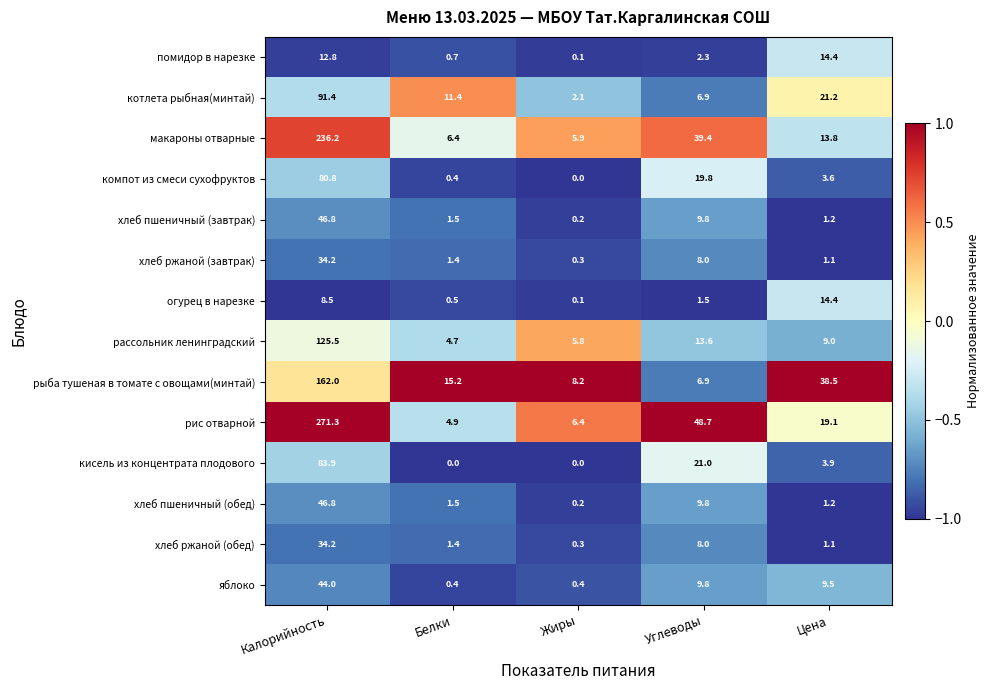

What is the average value of the хлеб пшеничный (завтрак) series?

11.9